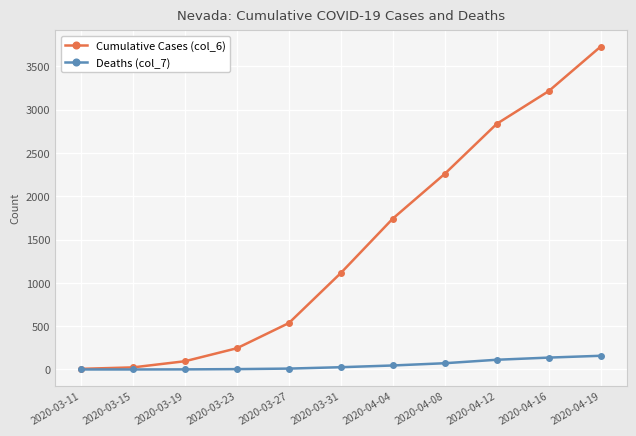

How many lines are shown in the chart?

2